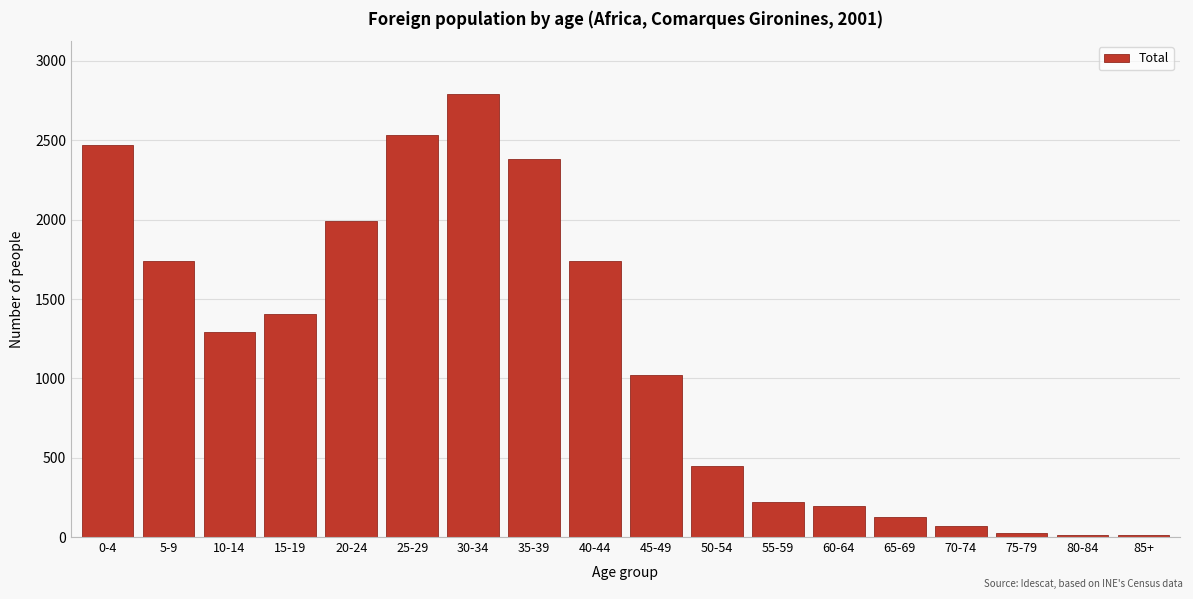

Which label corresponds to the largest value in the chart?

30-34